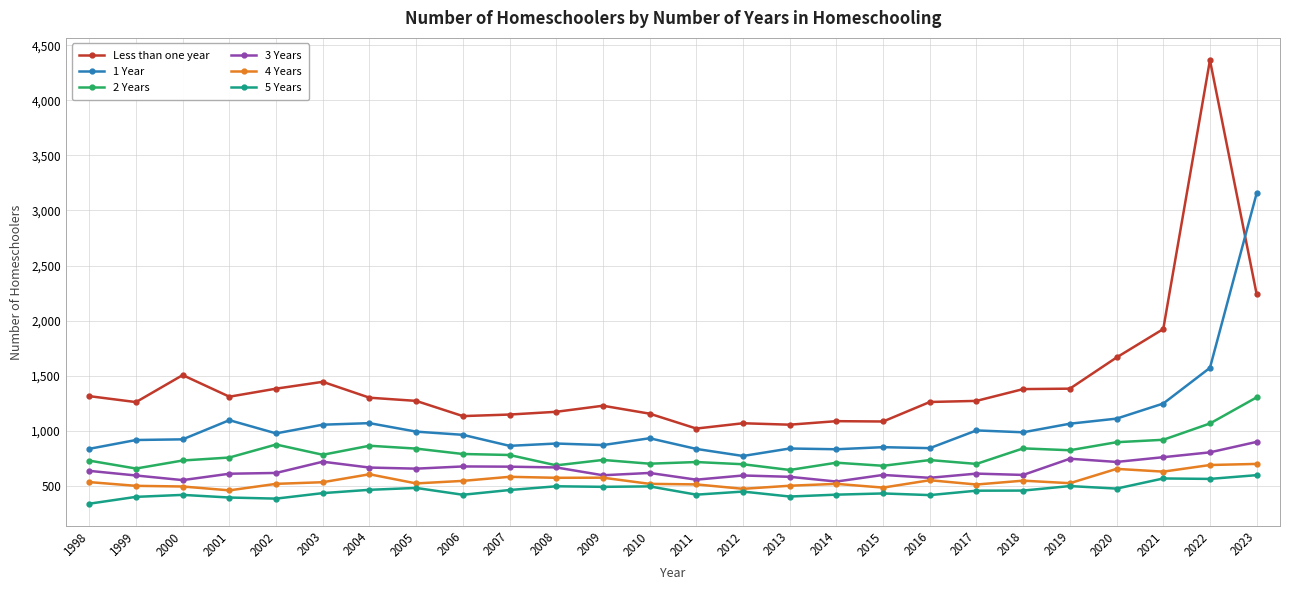

What are all the series names shown in the legend?

Less than one year, 1 Year, 2 Years, 3 Years, 4 Years, 5 Years